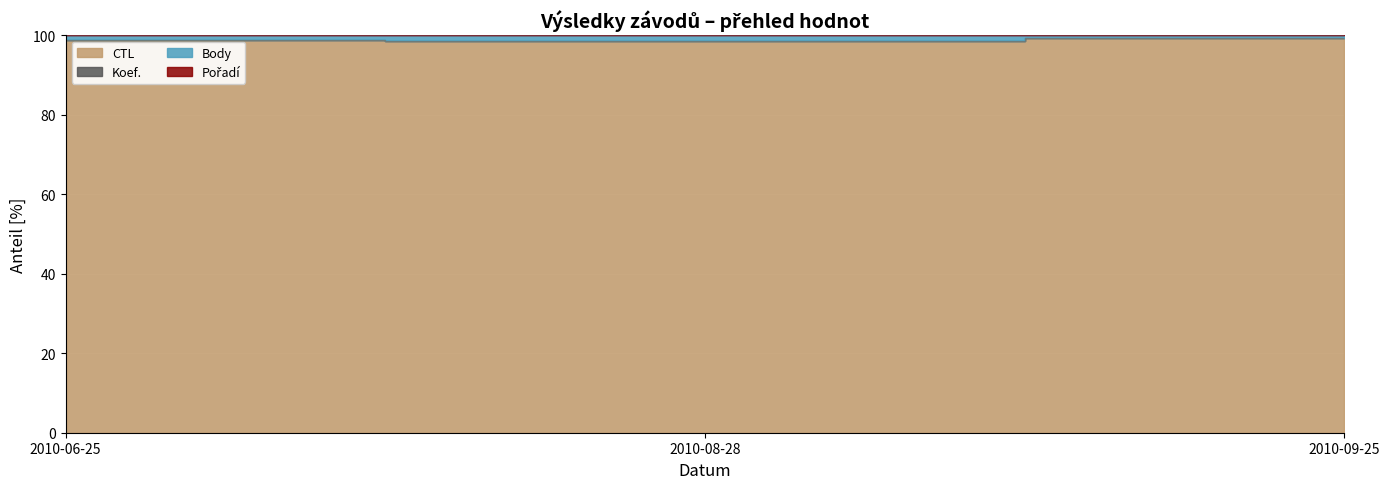

What is the sum of all Body values?

296.8